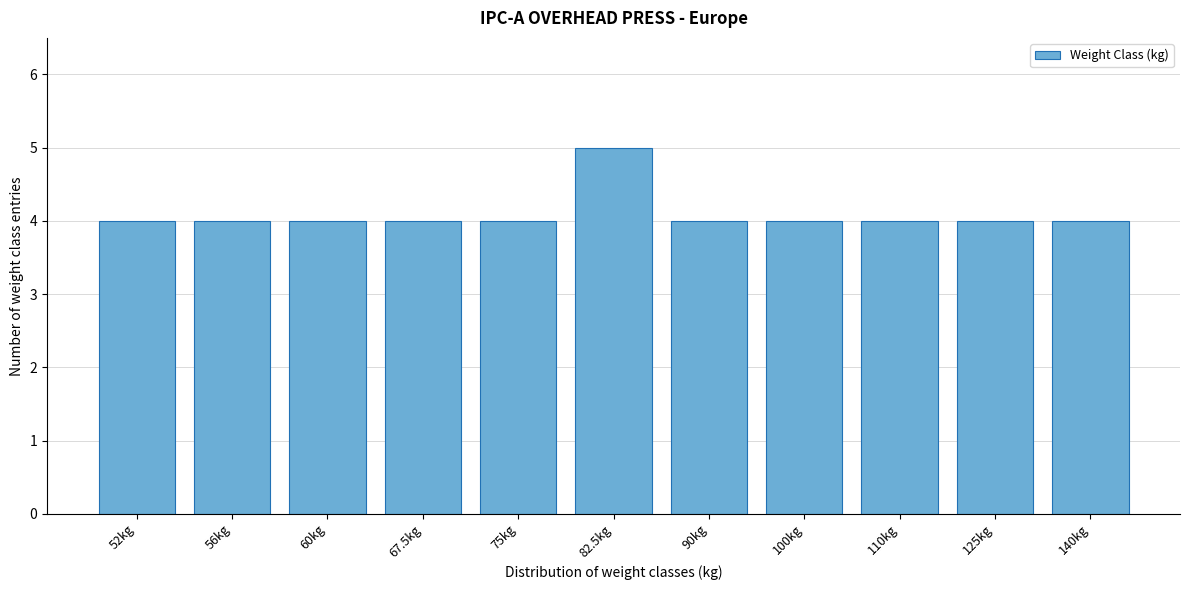

Reading left to right, transcribe all the data shown in this chart.

4	4	4	4	4	5	4	4	4	4	4